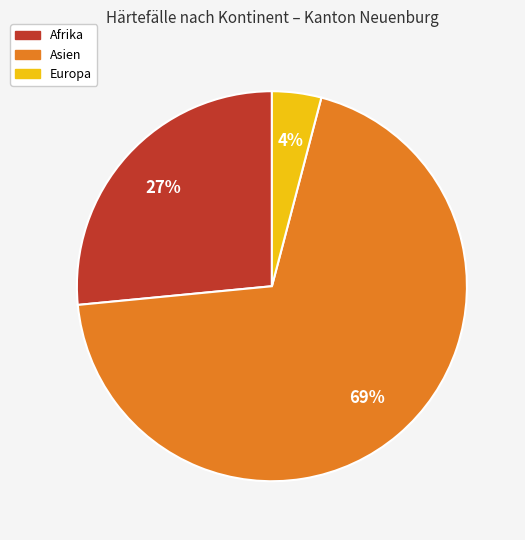

To the nearest percent, what is the difference between the largest and smallest slice percentages?

65%